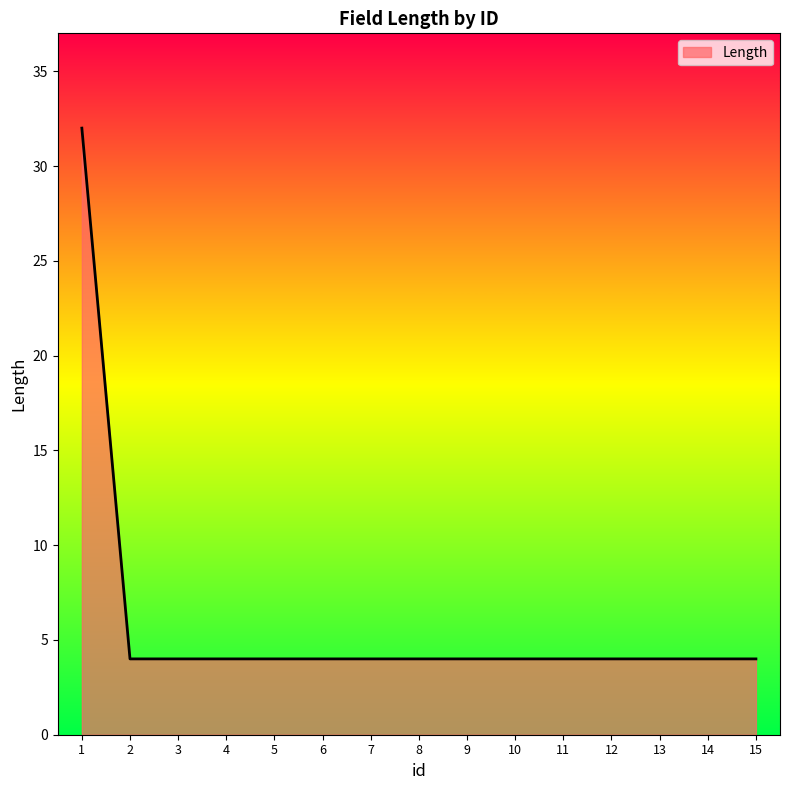

Reading left to right, extract all data points from this chart.

1=32	2=4	3=4	4=4	5=4	6=4	7=4	8=4	9=4	10=4	11=4	12=4	13=4	14=4	15=4